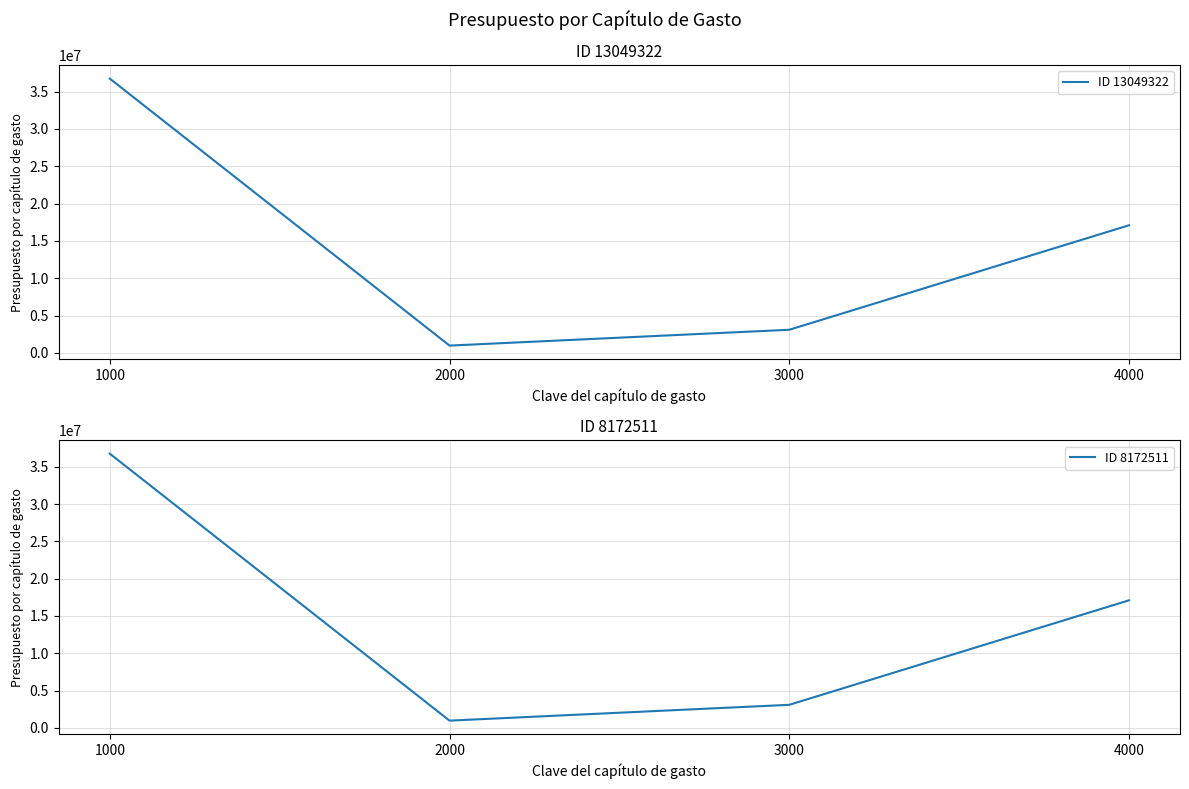

Is the value of ID 13049322 at 1000 greater than the value of ID 8172511 at 1000?

No